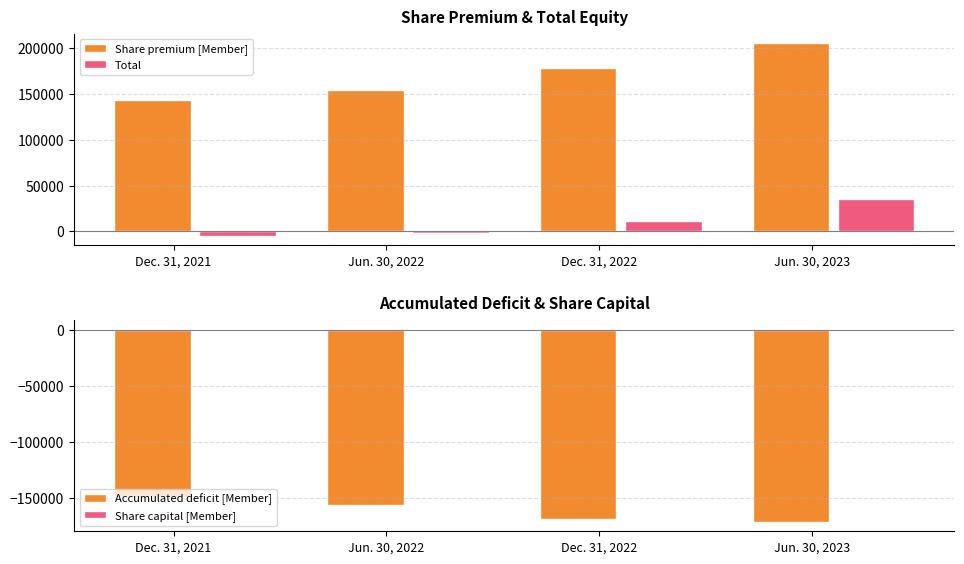

What is the difference between the maximum and minimum values in the Accumulated deficit [Member] series?

22376